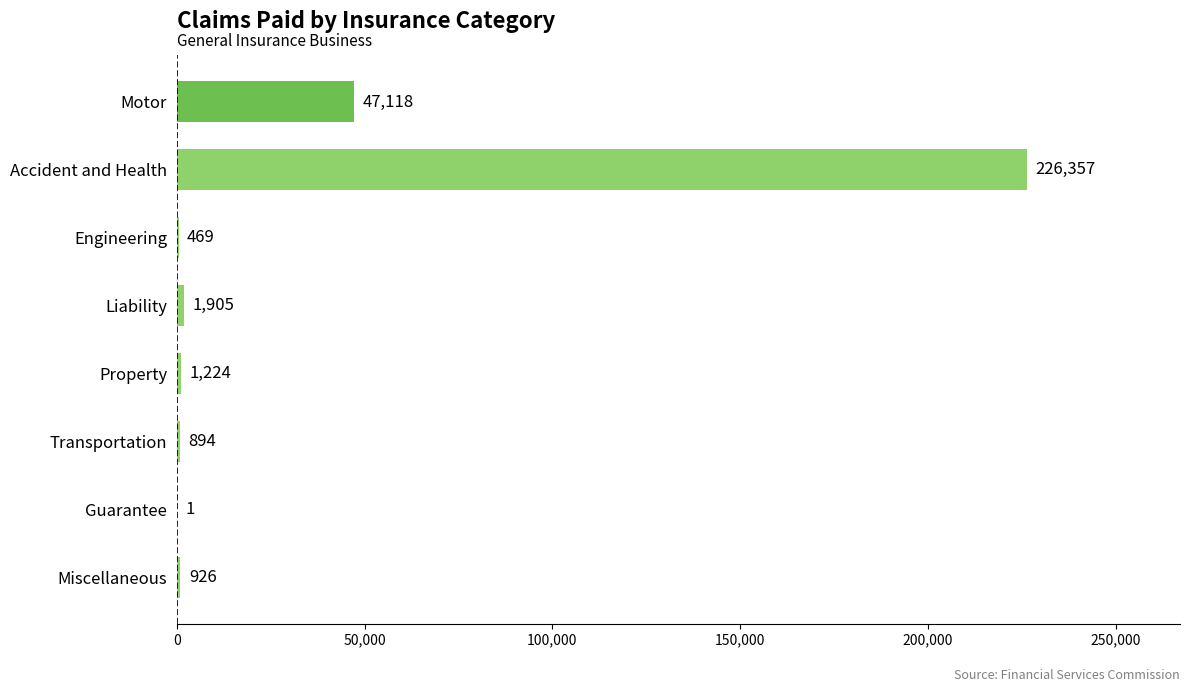

Which has a higher value, Motor or Property?

Motor